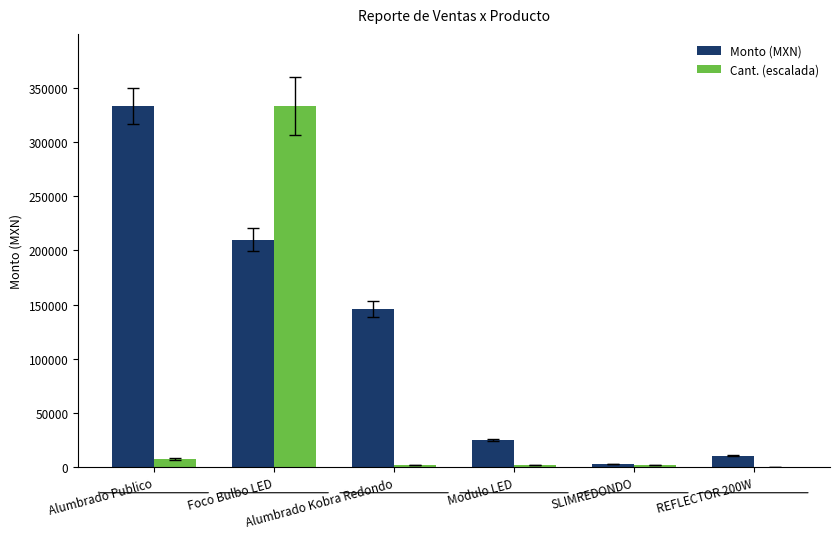

At which label does Monto (MXN) first exceed 146020?

Alumbrado Publico